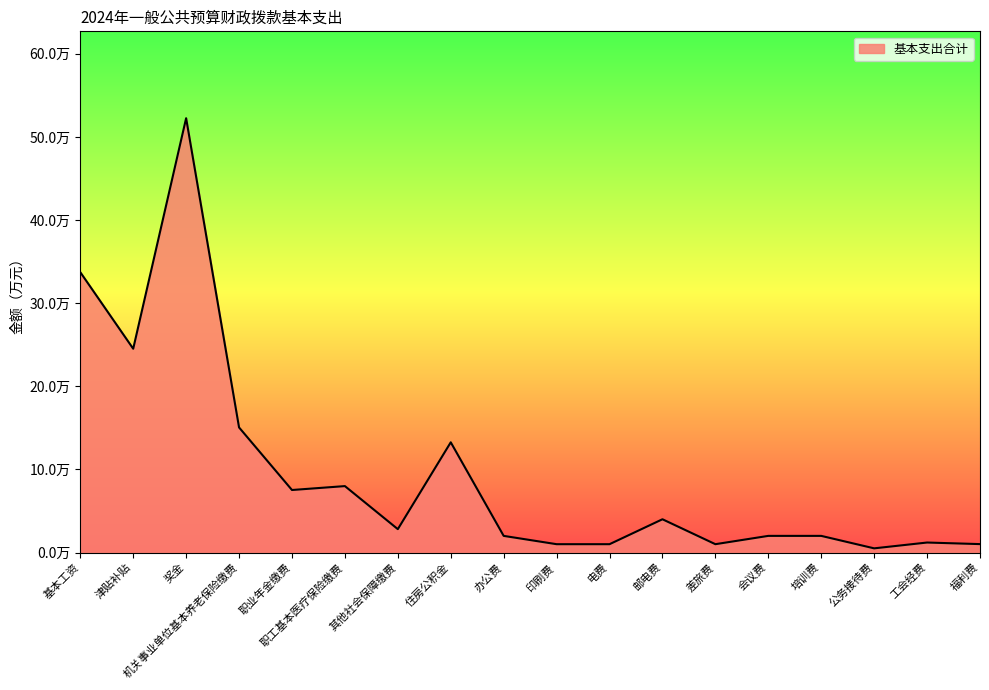

Does the chart have visible grid lines?

No